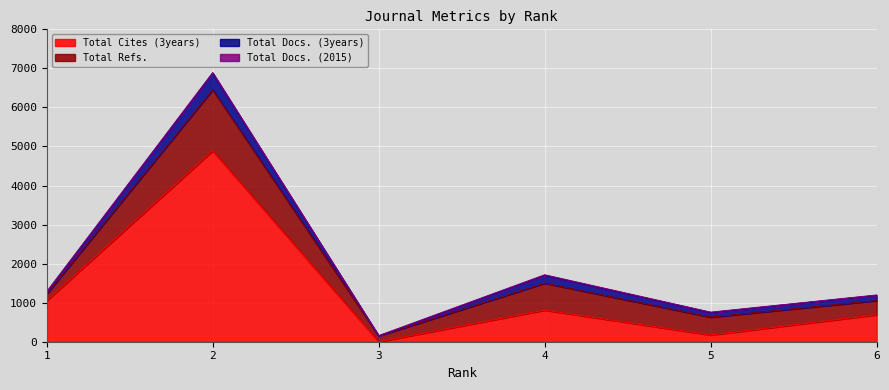

Where is the first local maximum for Total Cites (3years)?

2